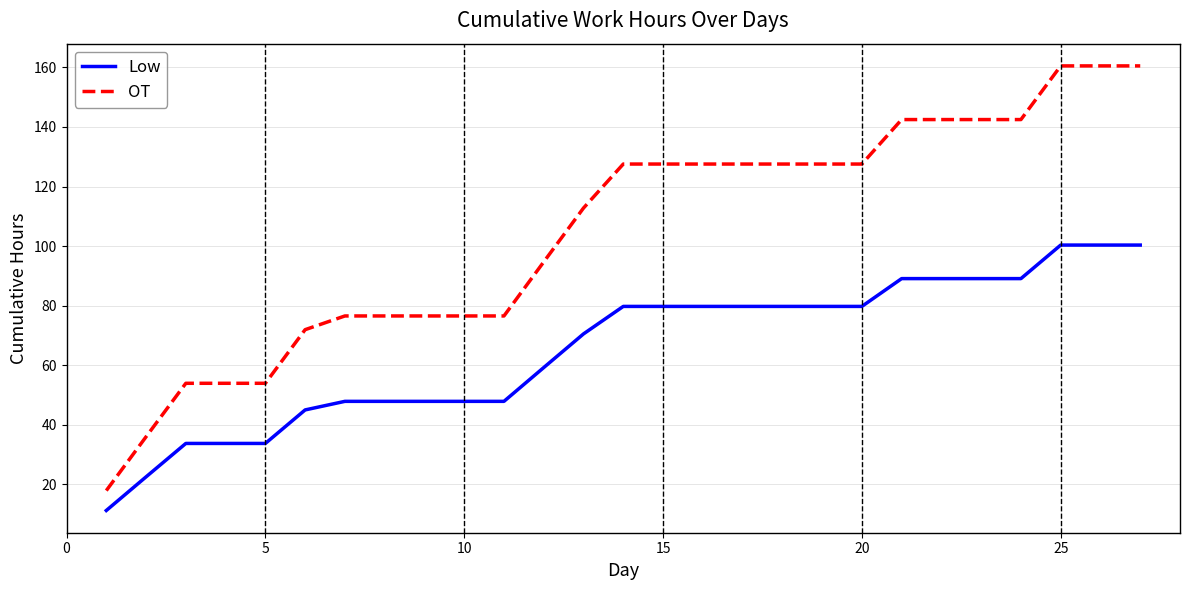

Rank the series by their maximum value, from highest to lowest.

OT, Low